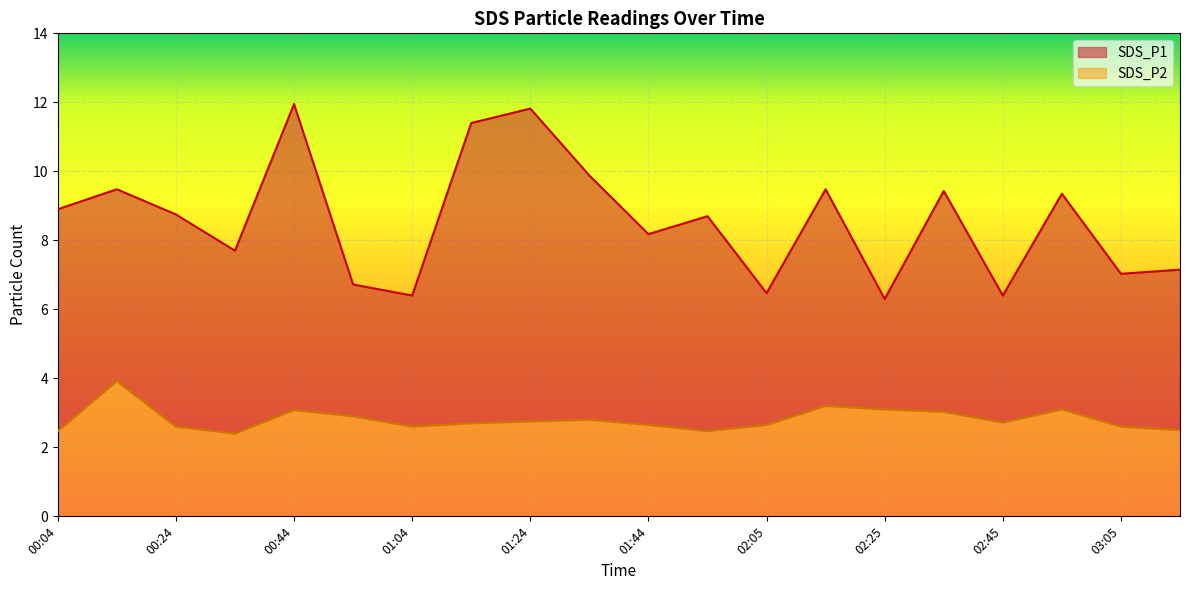

True or false: SDS_P2 has a value of 1.2 at 00:34.

False